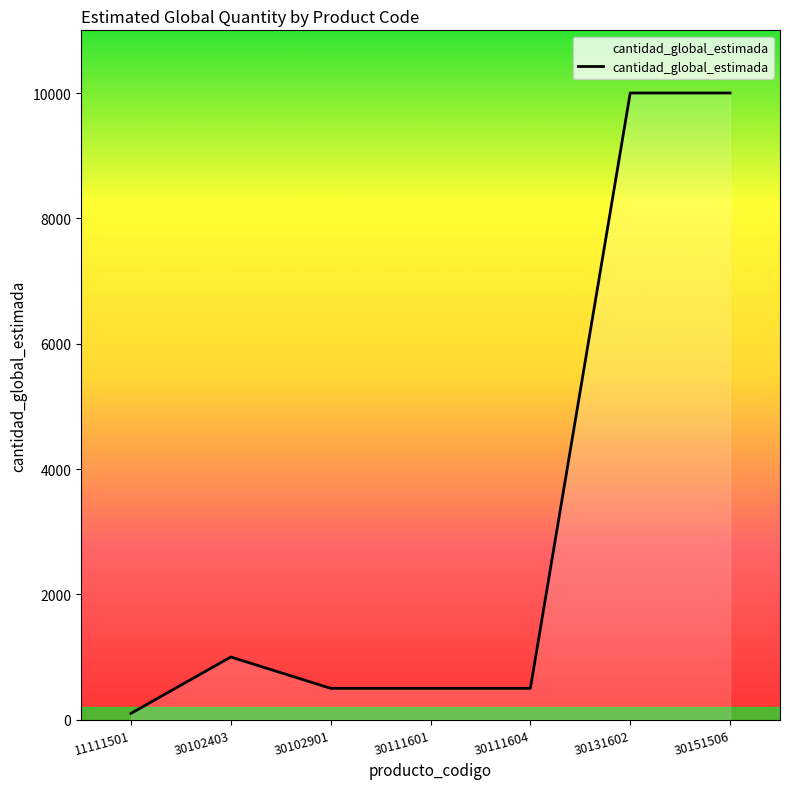

What is the difference between the second highest and second lowest values?

9500